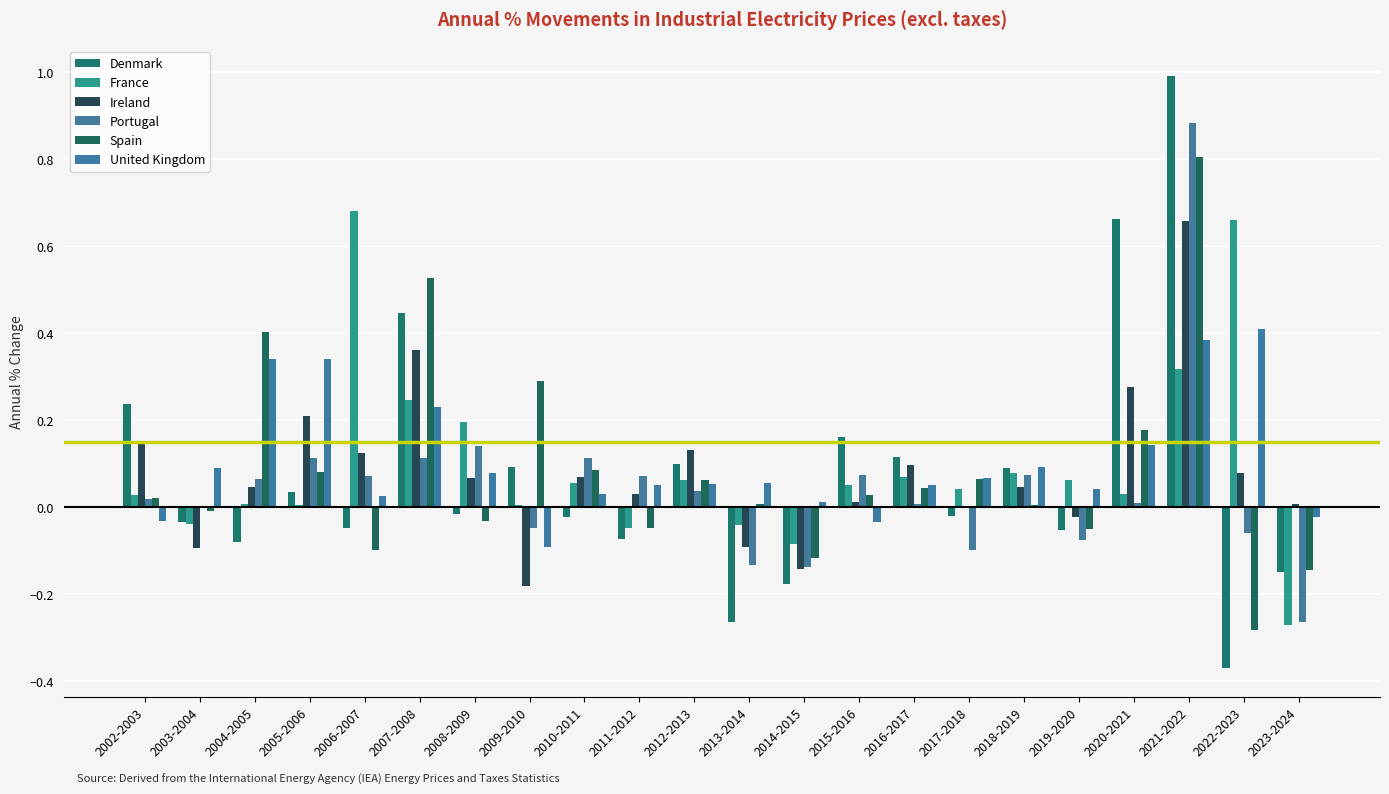

How many distinct data groups are displayed?

6